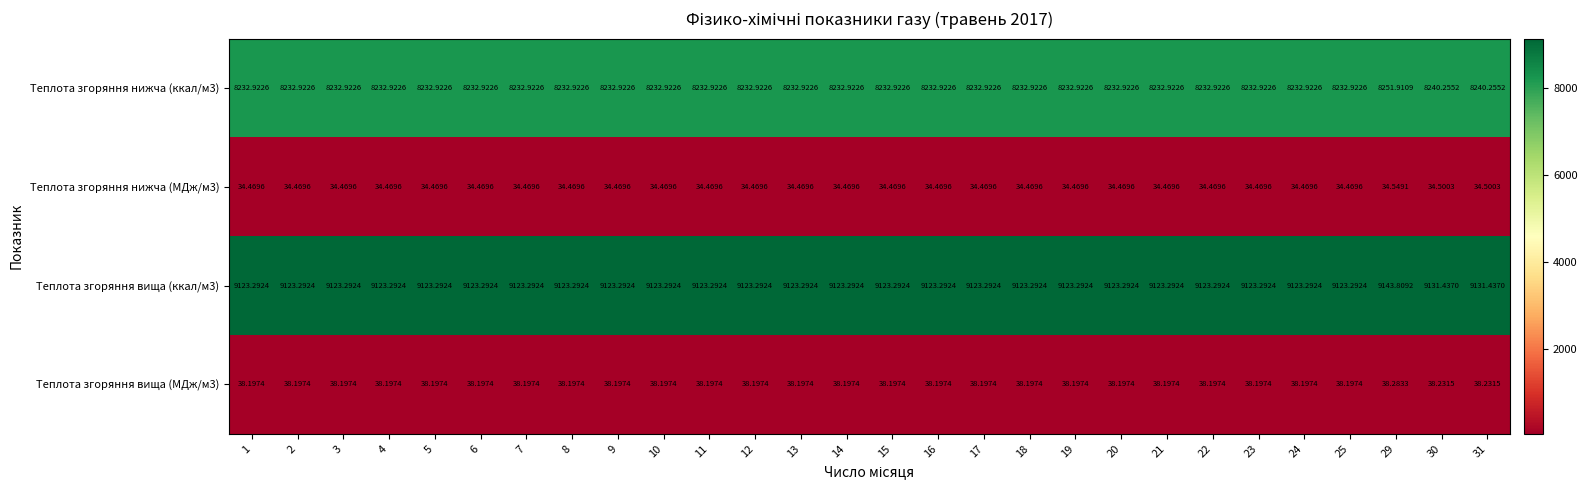

Is the value of Теплота згоряння нижча (МДж/м3) at 31 greater than the value of Теплота згоряння вища (ккал/м3) at 11?

No